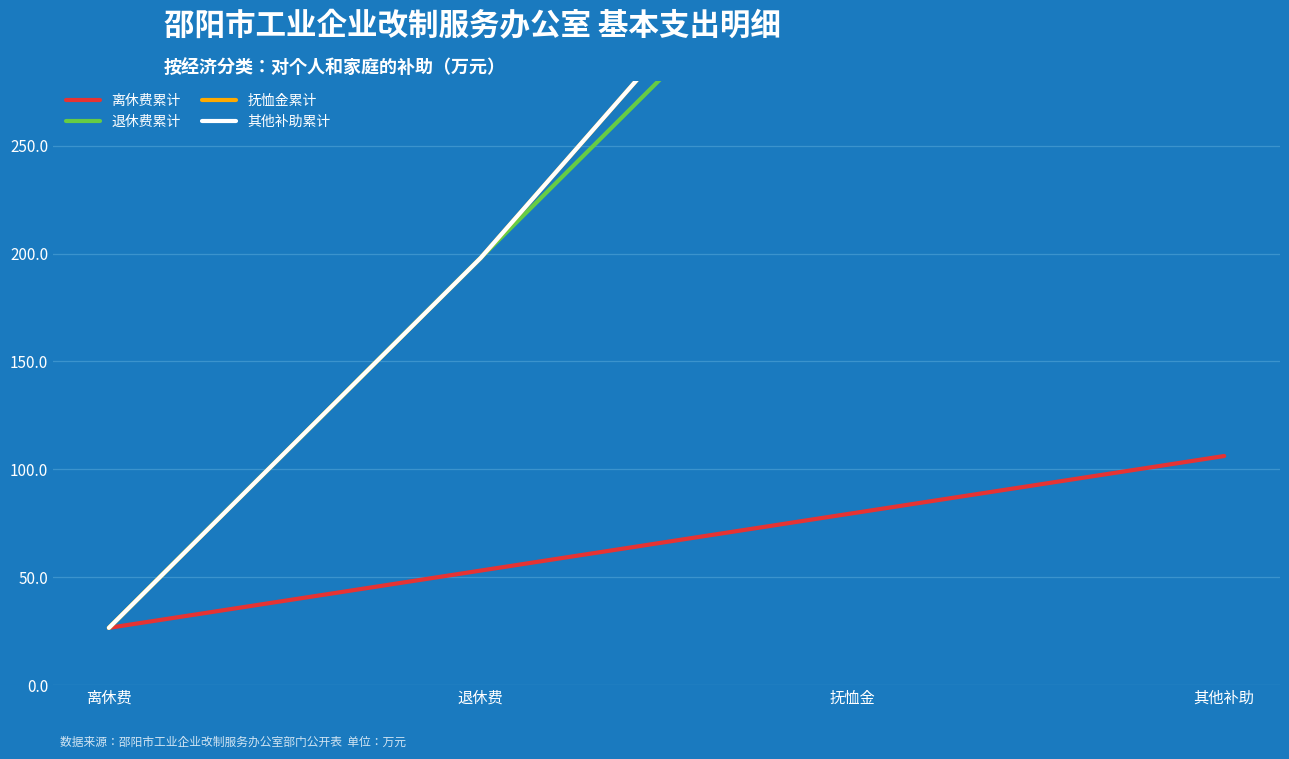

True or false: 离休费累计 has a value of 106.2 at 其他补助.

True